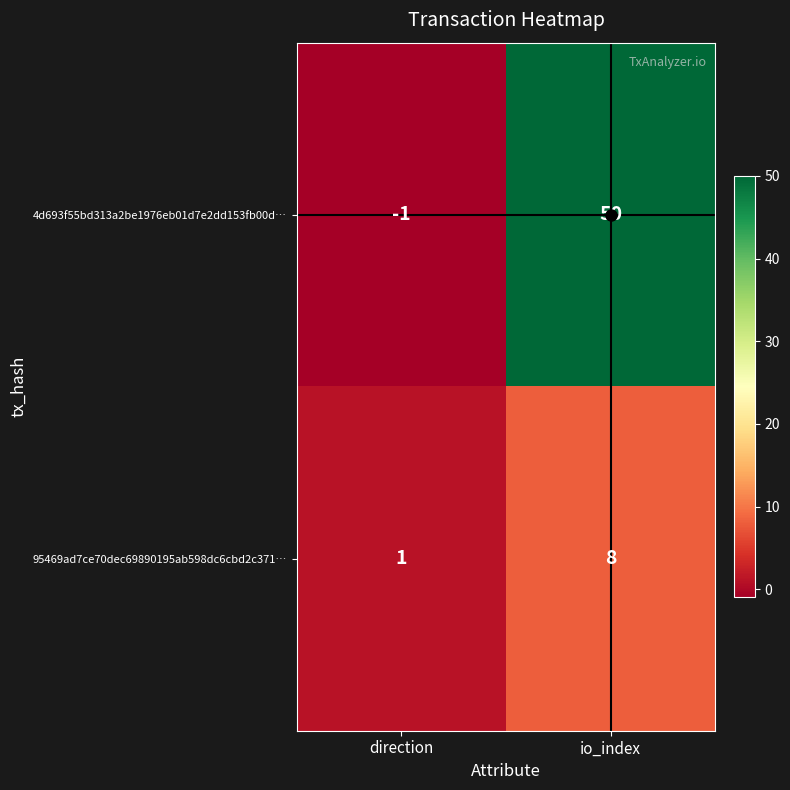

At which label does 95469ad7ce70dec69890195ab598dc6cbd2c371… reach its minimum?

direction